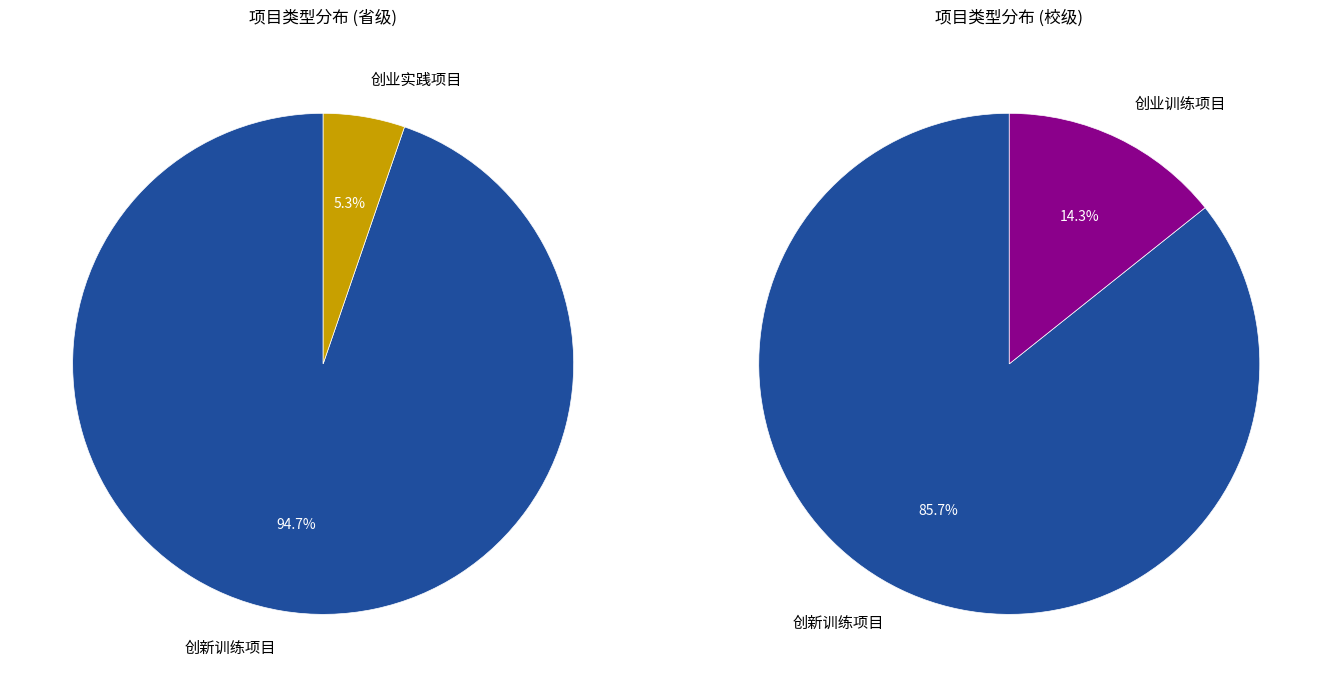

The 创业实践项目 slice represents 17% of the pie. True or false?

False